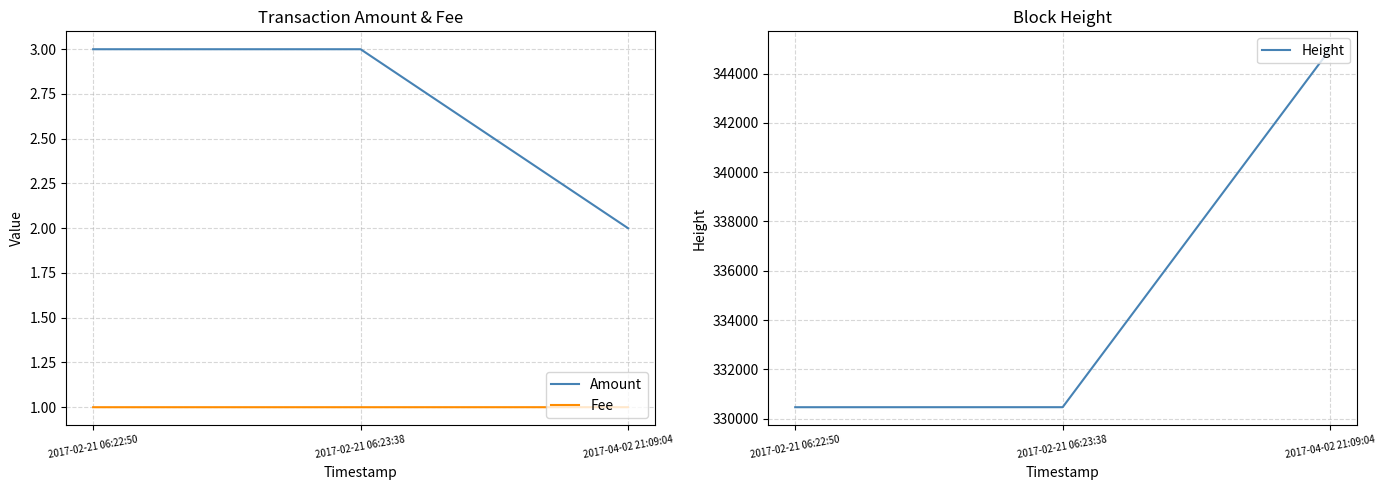

What is the approximate value of Height at 2017-02-21 06:22:50?

330459